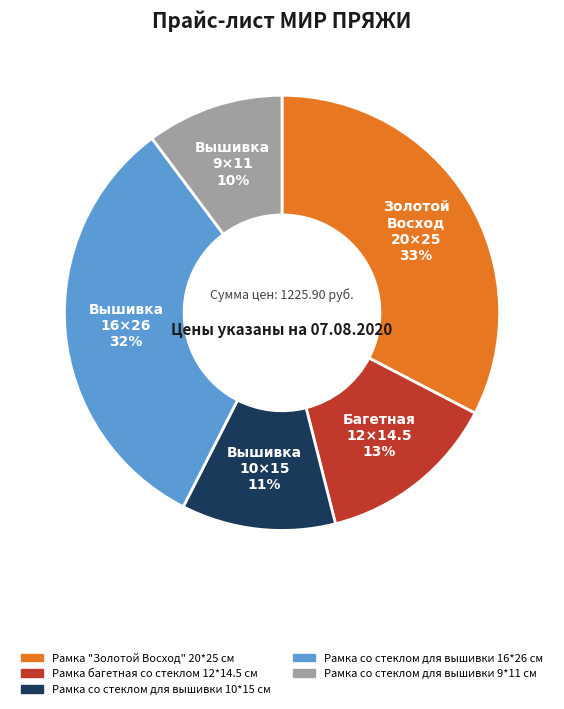

To the nearest percent, what is the difference between the Рамка со стеклом для вышивки 16*26 см and Рамка со стеклом для вышивки 9*11 см slice percentages?

22%